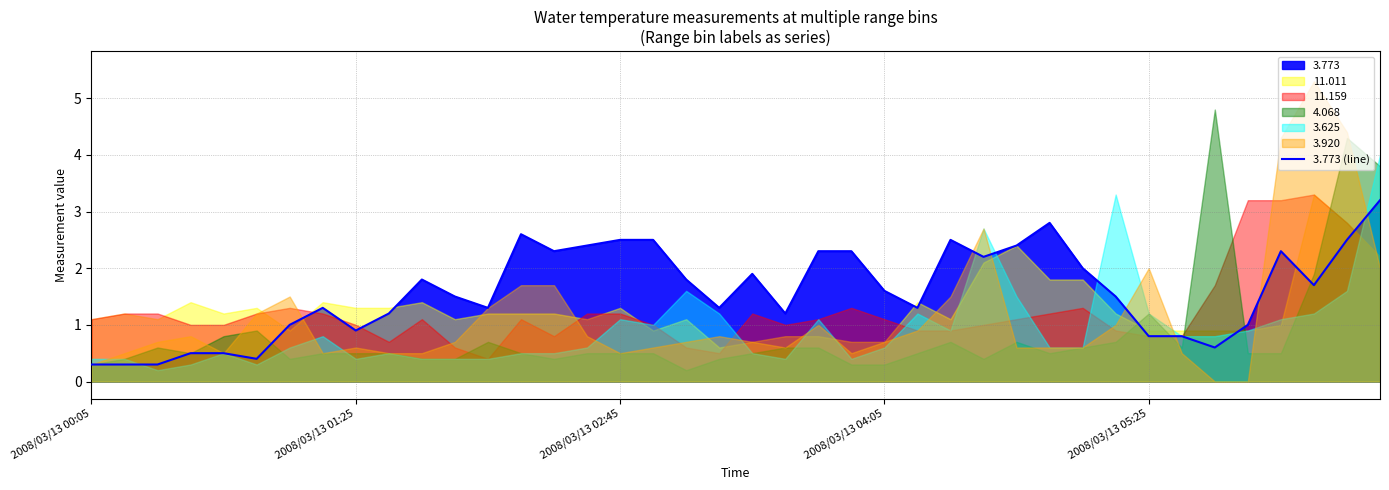

What is the lowest value of the 3.773 (line) series?

0.3